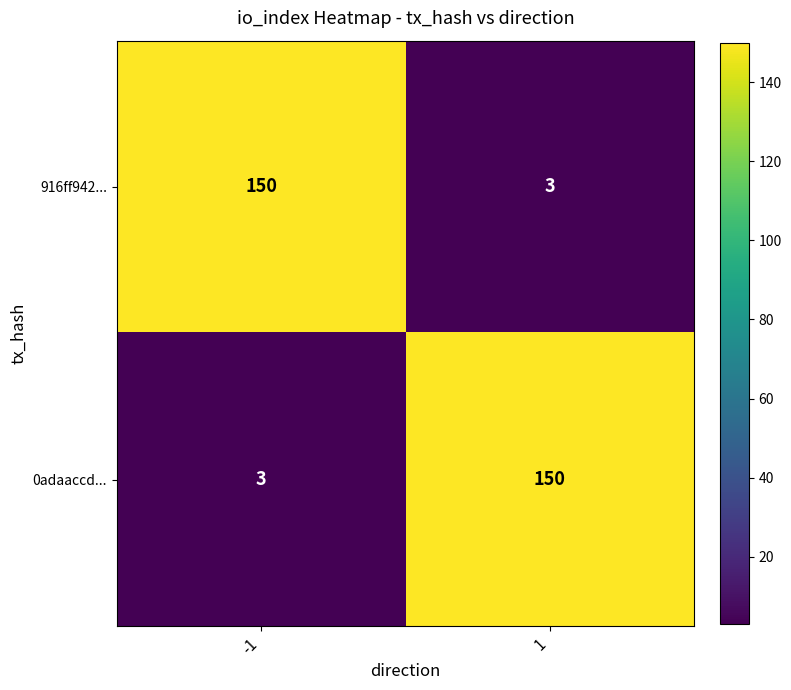

What is the minimum value for 0adaaccd...?

3